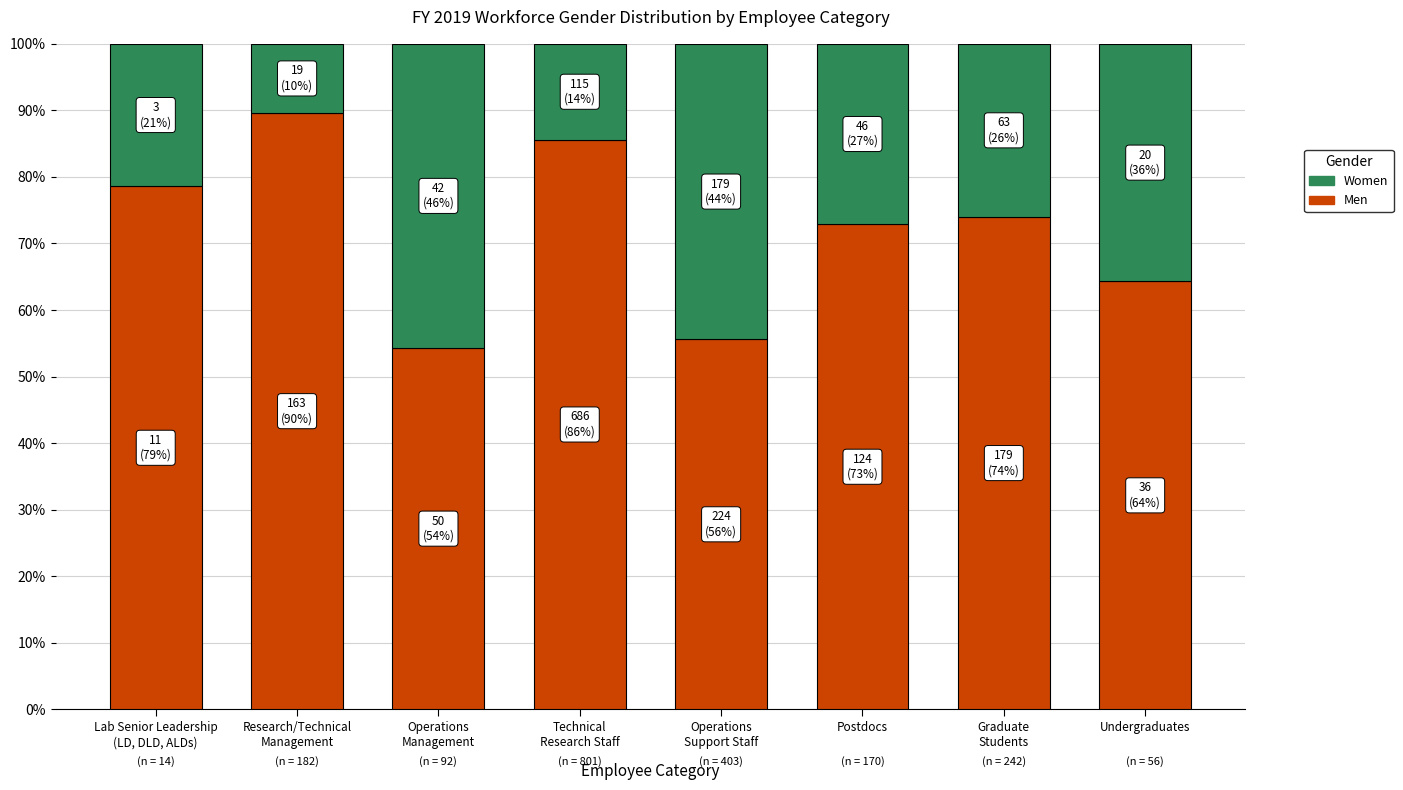

At Operations
Support Staff, list the series in order from smallest to largest.

Women, Men